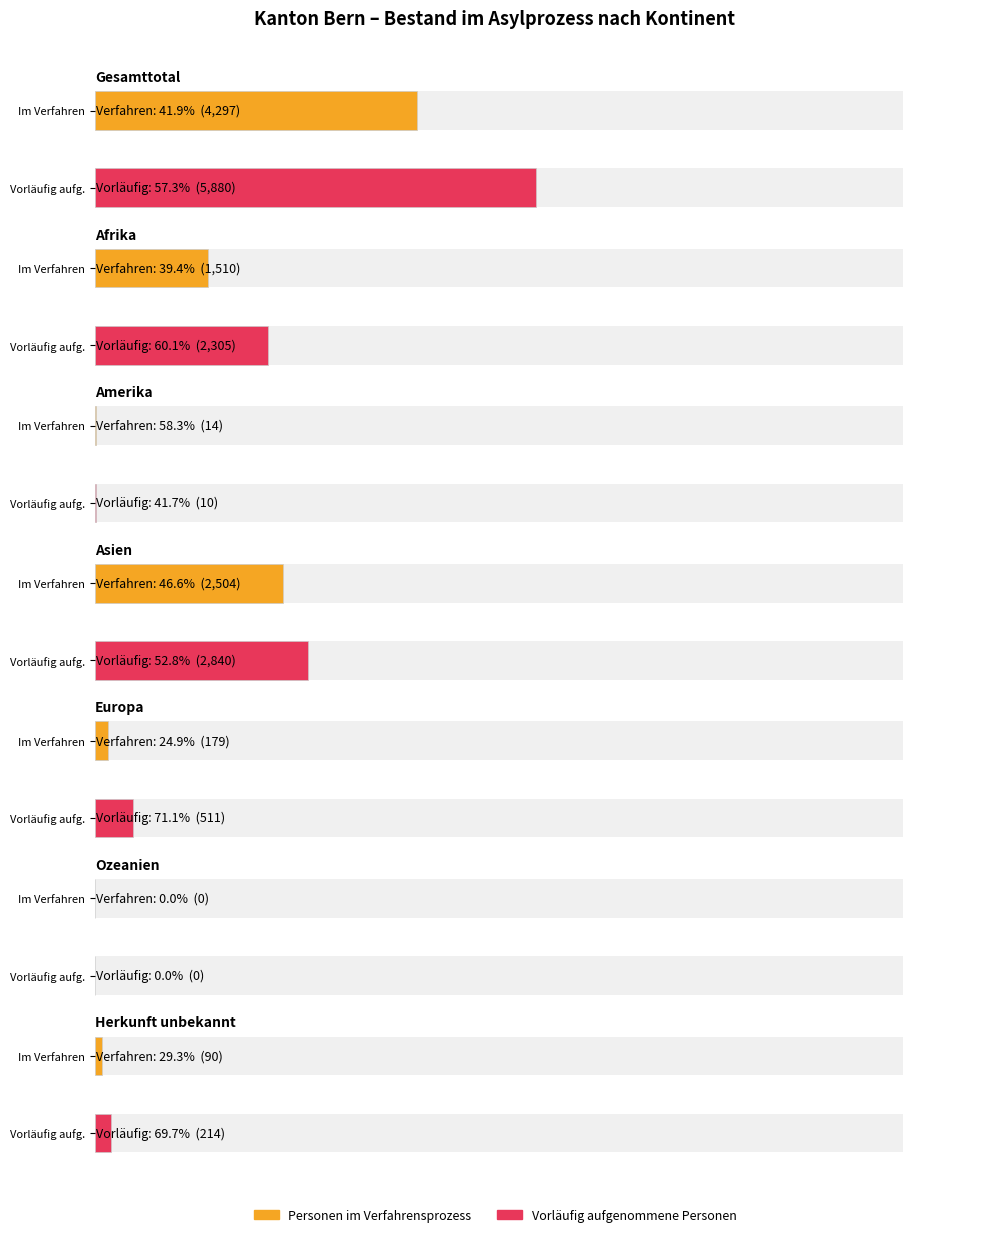

What position from the left is Herkunft unbekannt?

7